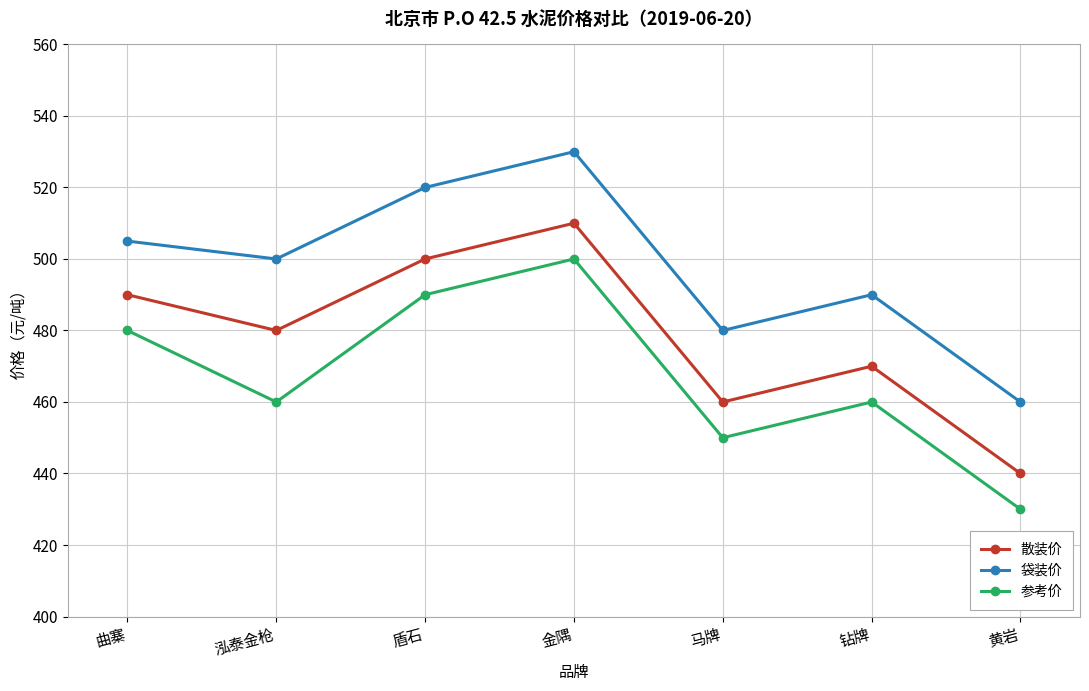

Where is the first local minimum for 参考价?

泓泰金枪